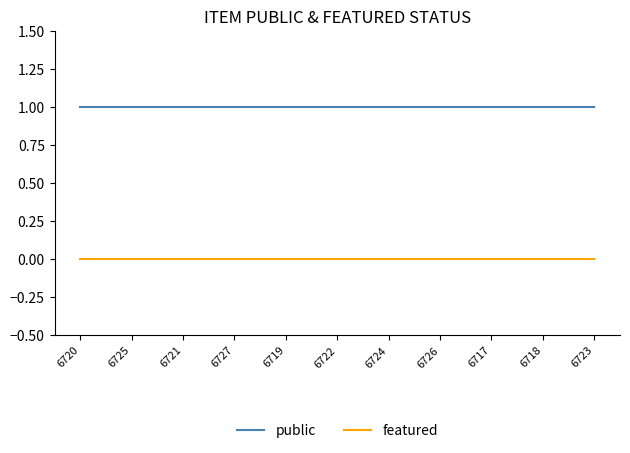

The public series shows 1 at 6718. True or false?

True